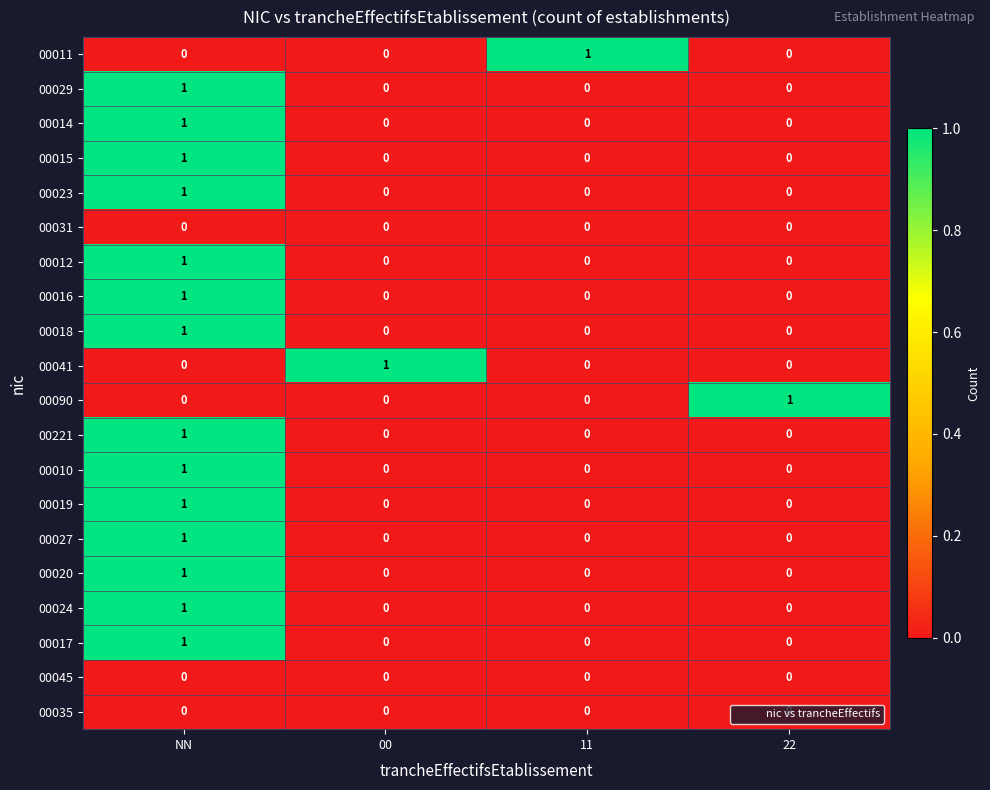

At which category is the sum across all series the highest?

NN